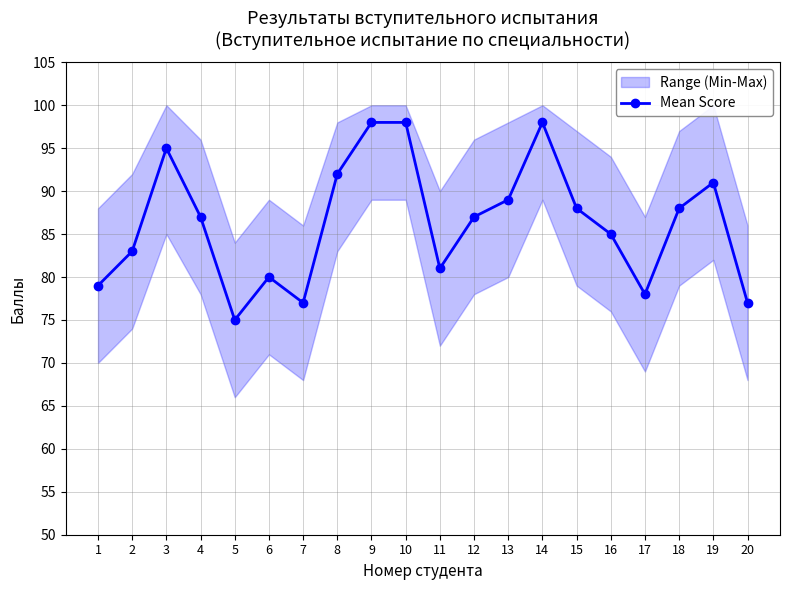

Which label corresponds to the smallest value in the chart?

5